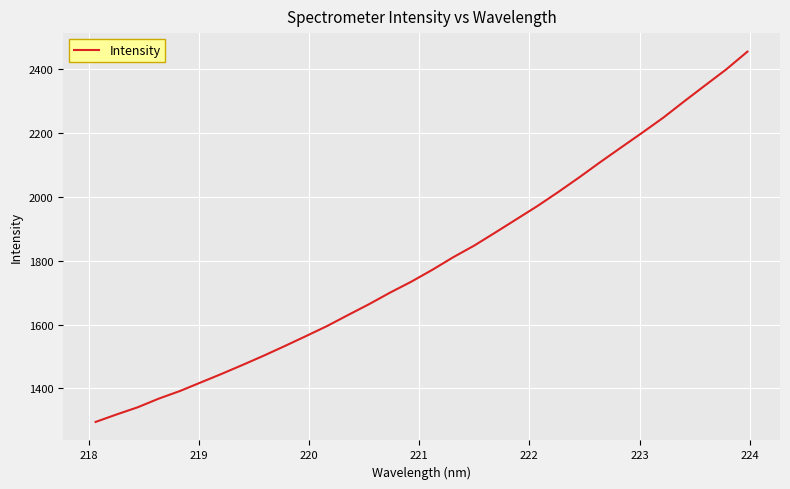

What is the difference between the maximum and minimum values?

1160.9